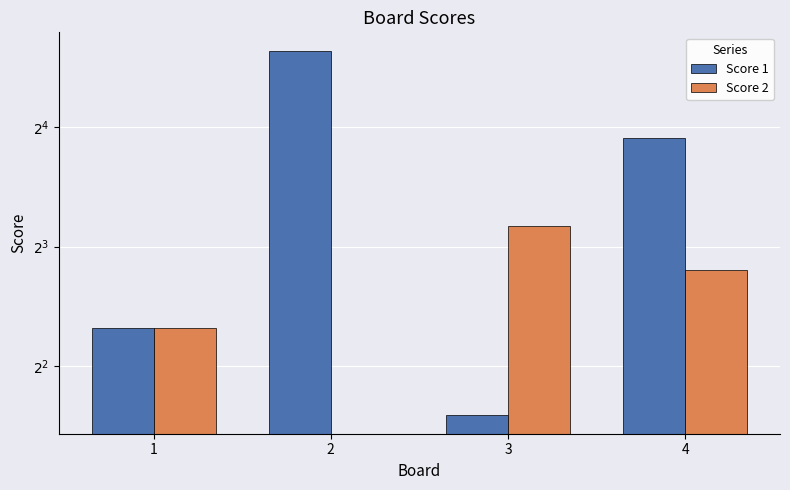

What is the average value of the Score 1 series?

12